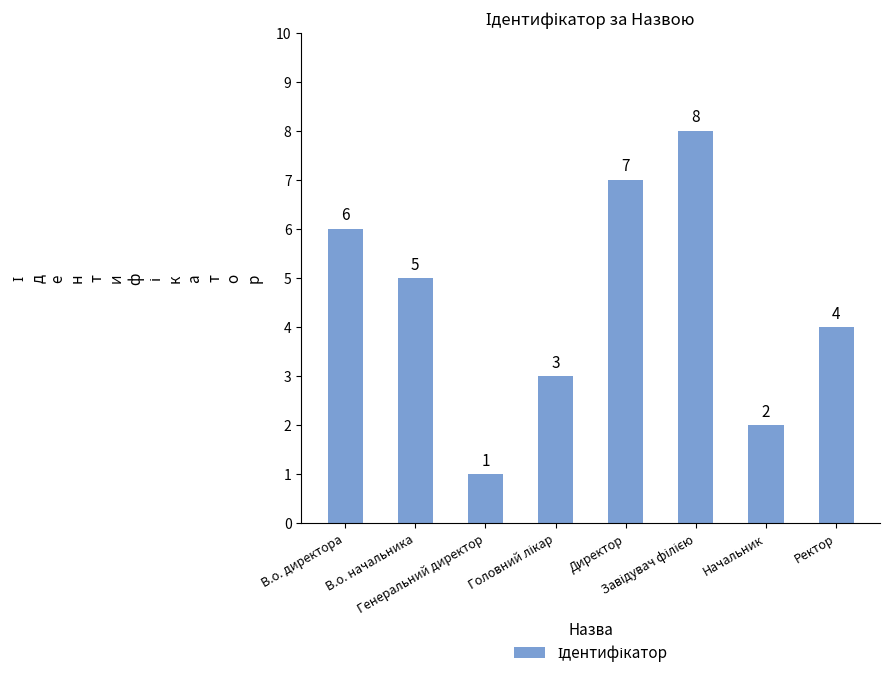

What position from the right is Ректор?

1